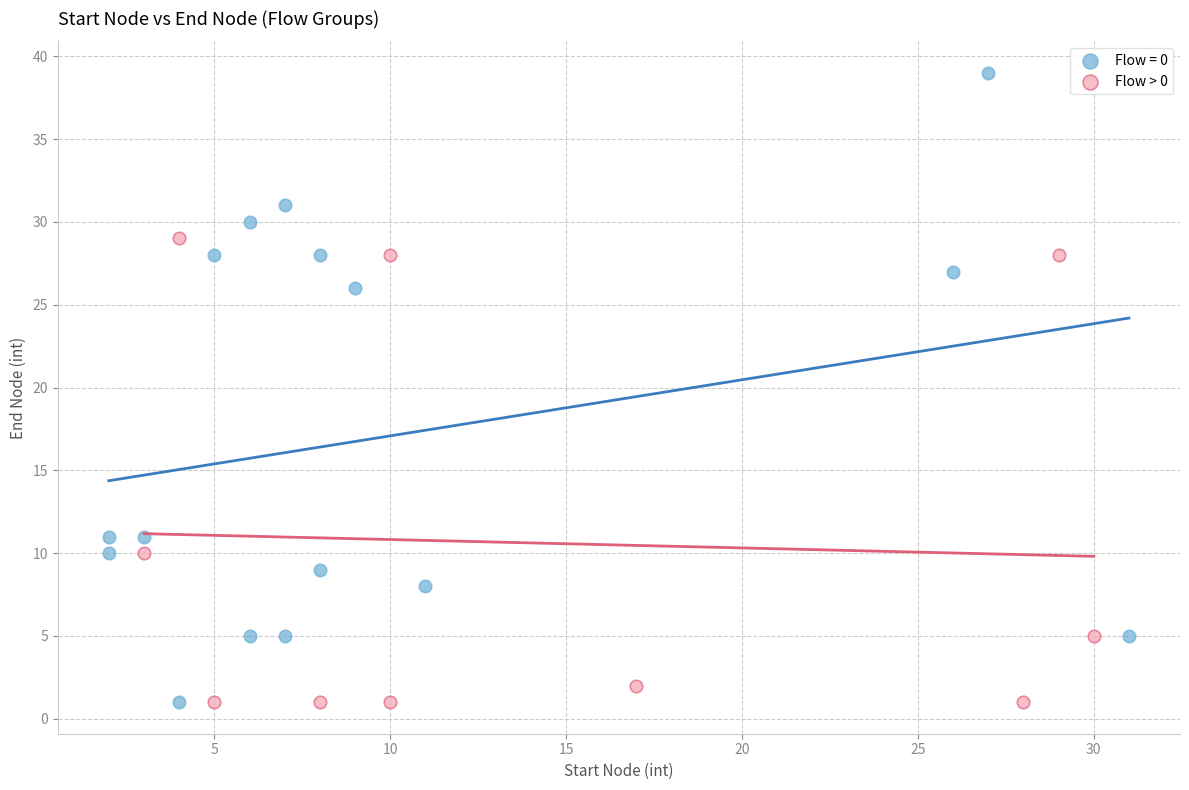

Which series contains the highest Y value?

Flow = 0